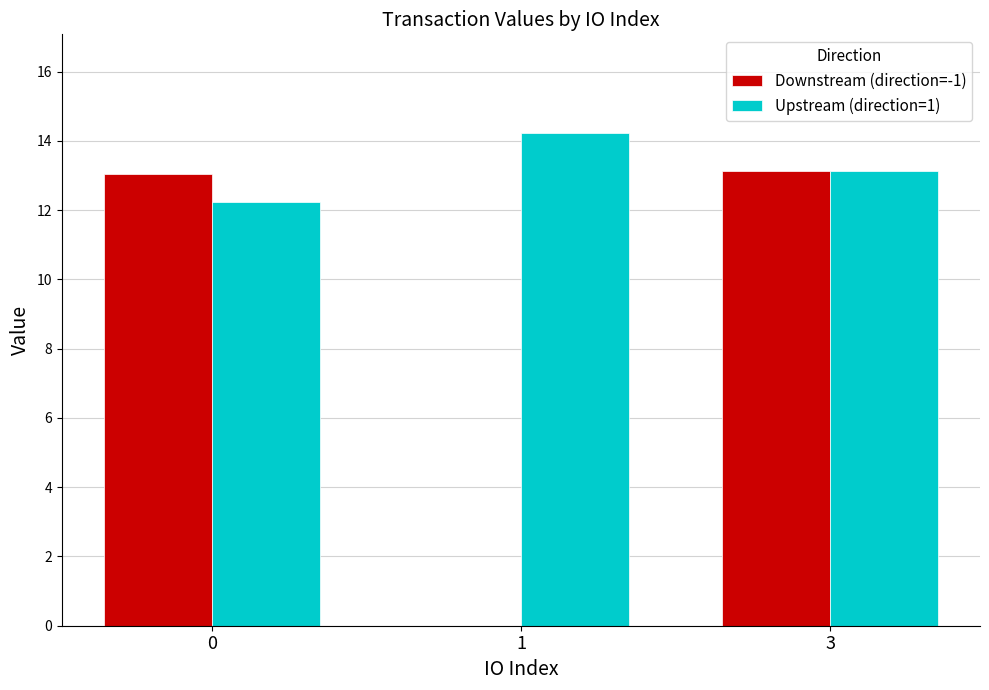

How many data points in Downstream (direction=-1) are above 13?

2